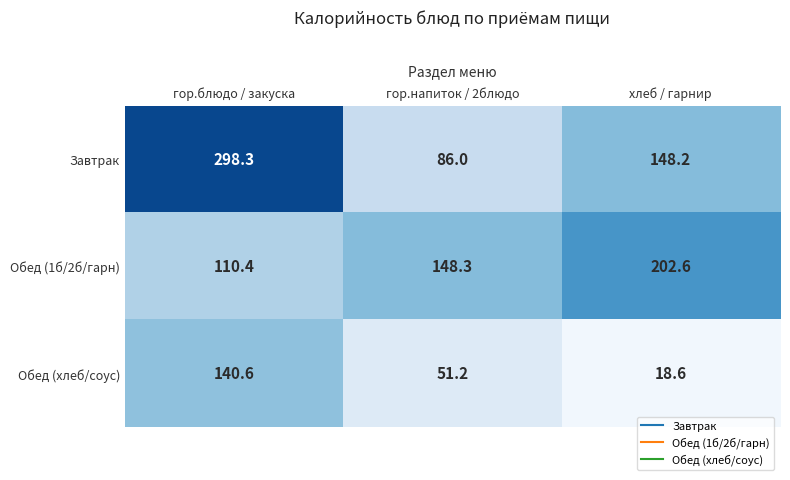

How many distinct data groups are displayed?

3